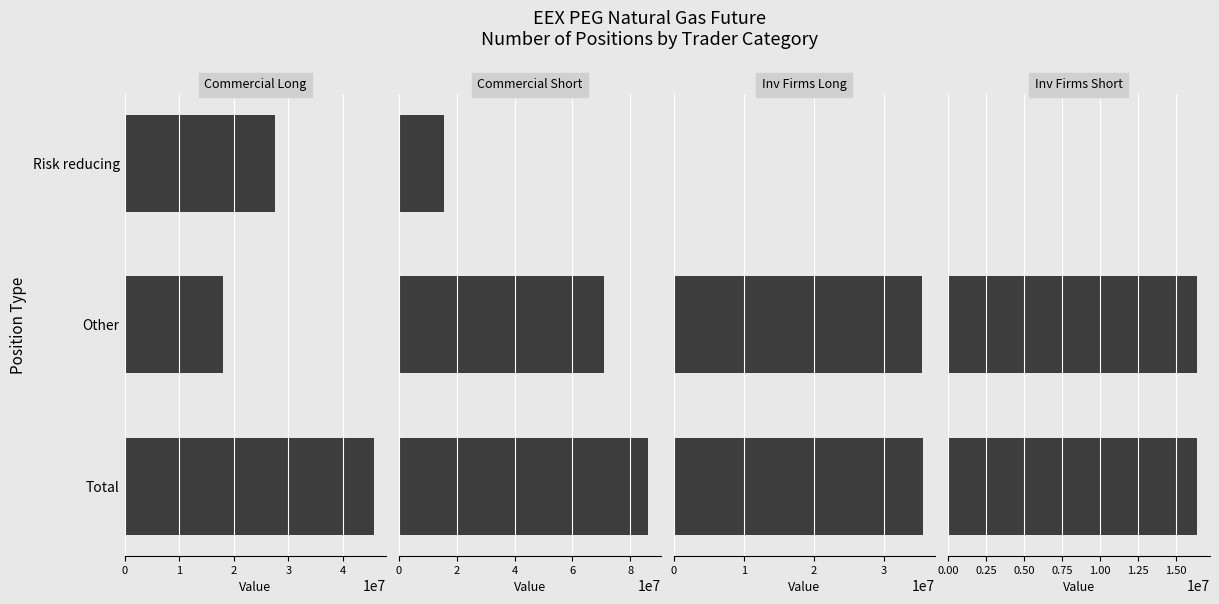

Reading left to right, extract all data points from this chart.

Commercial Long: 27629185	17958603	45587788
Commercial Short: 15402678	70773287	86175965
Inv Firms Long: 142320	35342648	35484968
Inv Firms Short: 0	16406551	16406551